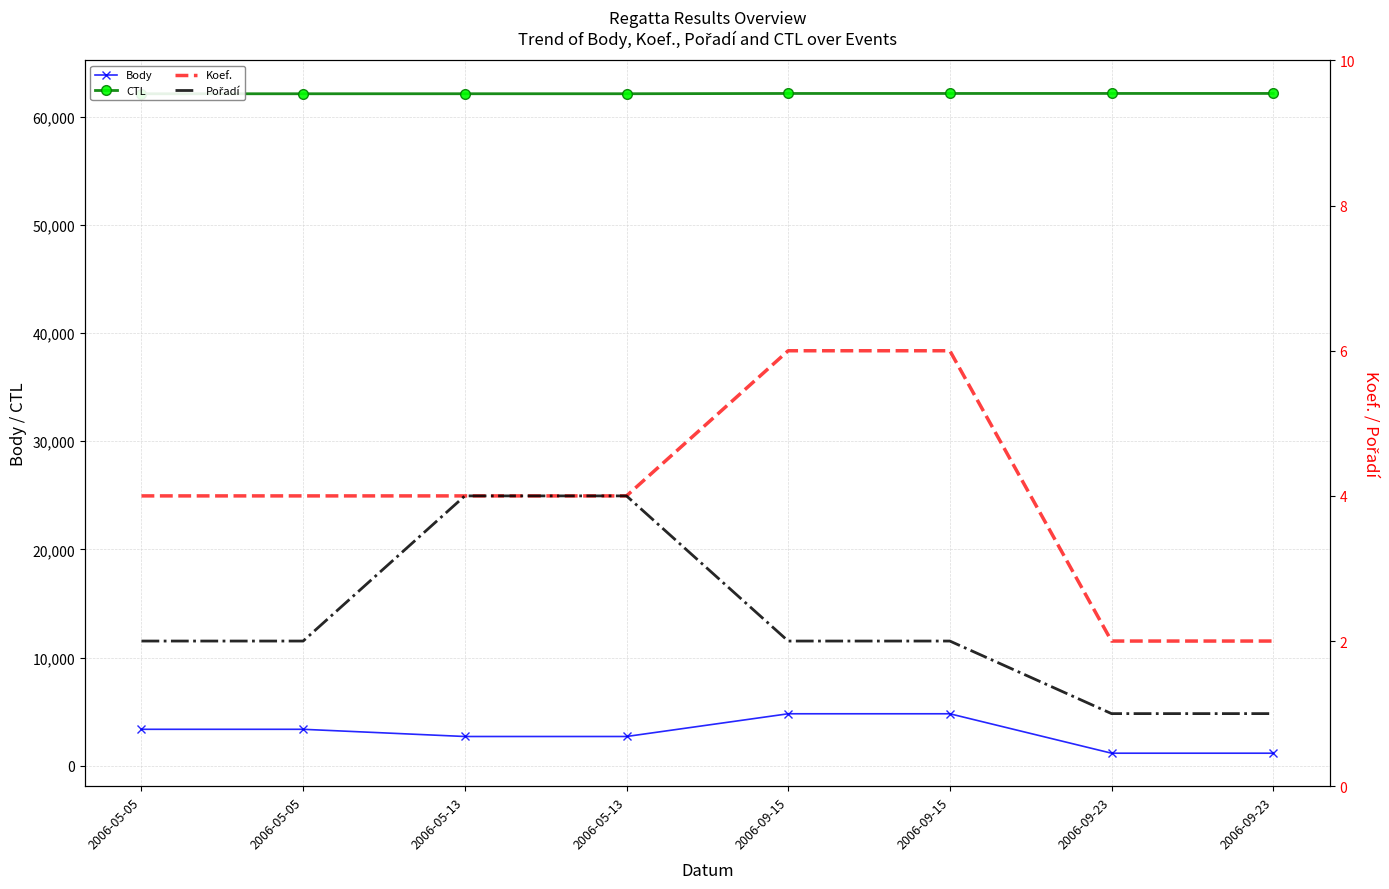

What is the difference between the maximum and minimum values in the CTL series?

29